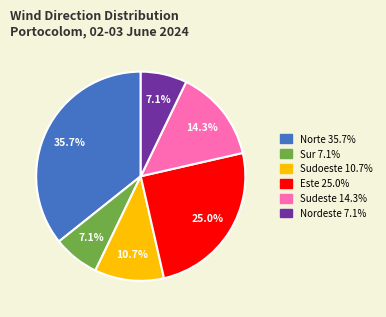

To the nearest percent, what portion does Sudoeste represent?

11%